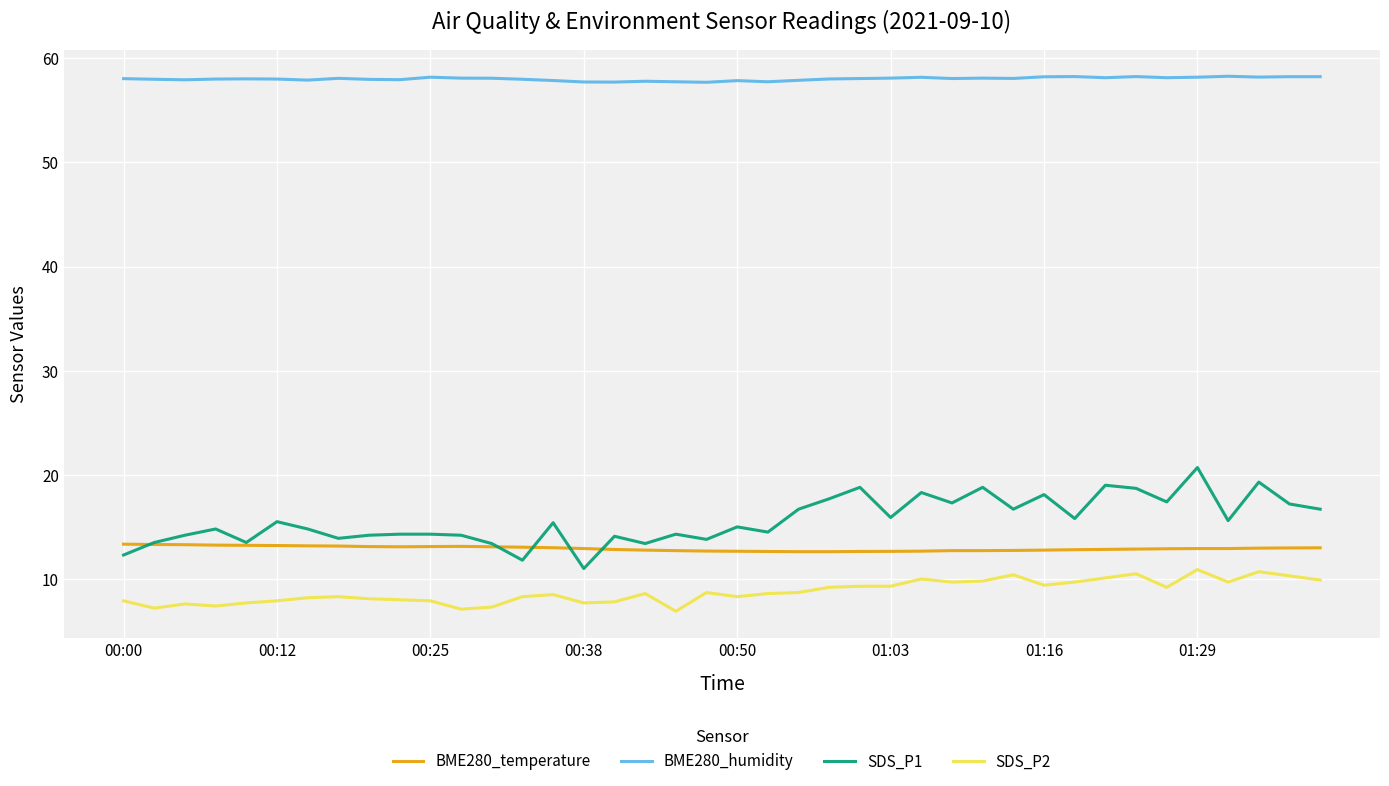

Which series has the largest total across all categories?

BME280_humidity